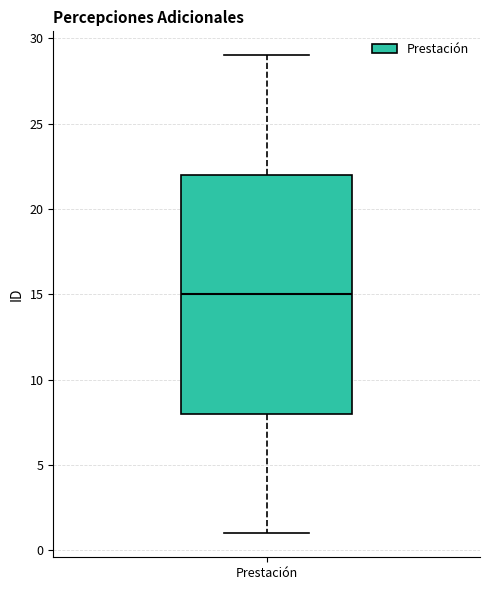

Where does the upper whisker of the box for Prestación end on the y-axis? The values are not printed on the chart, so give them approximately, as read against the axis.

29